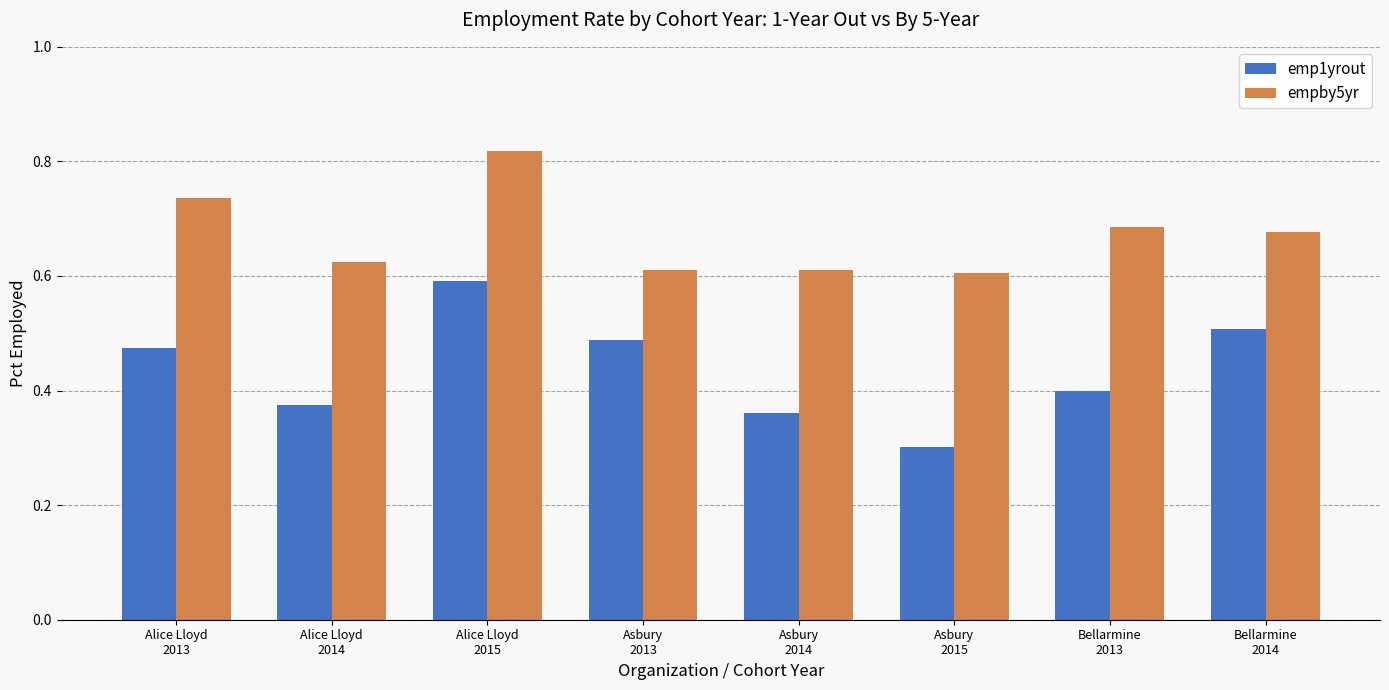

How many emp1yrout values are between 0 and 1?

8